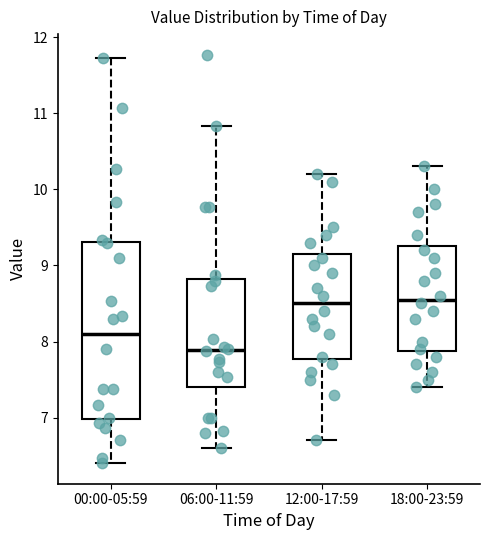

Which box's median line is the lowest?

06:00-11:59